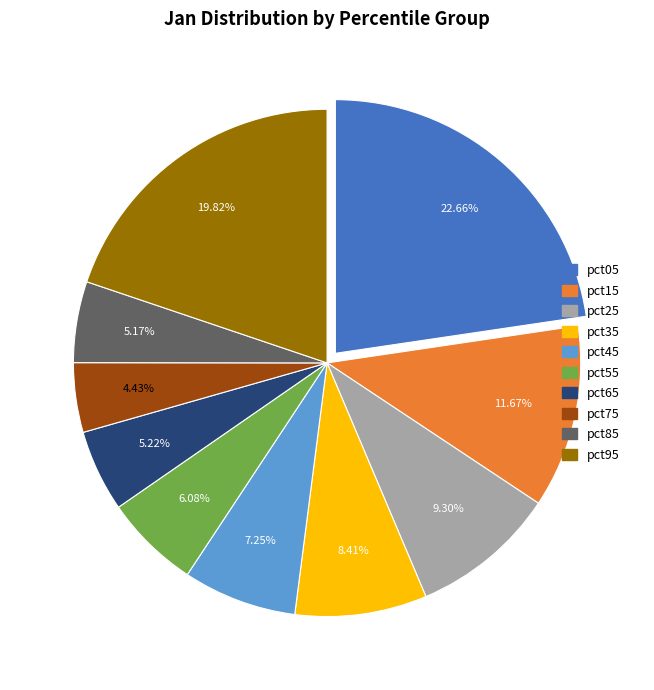

Combined, do pct75 and pct45 account for over 50%?

No